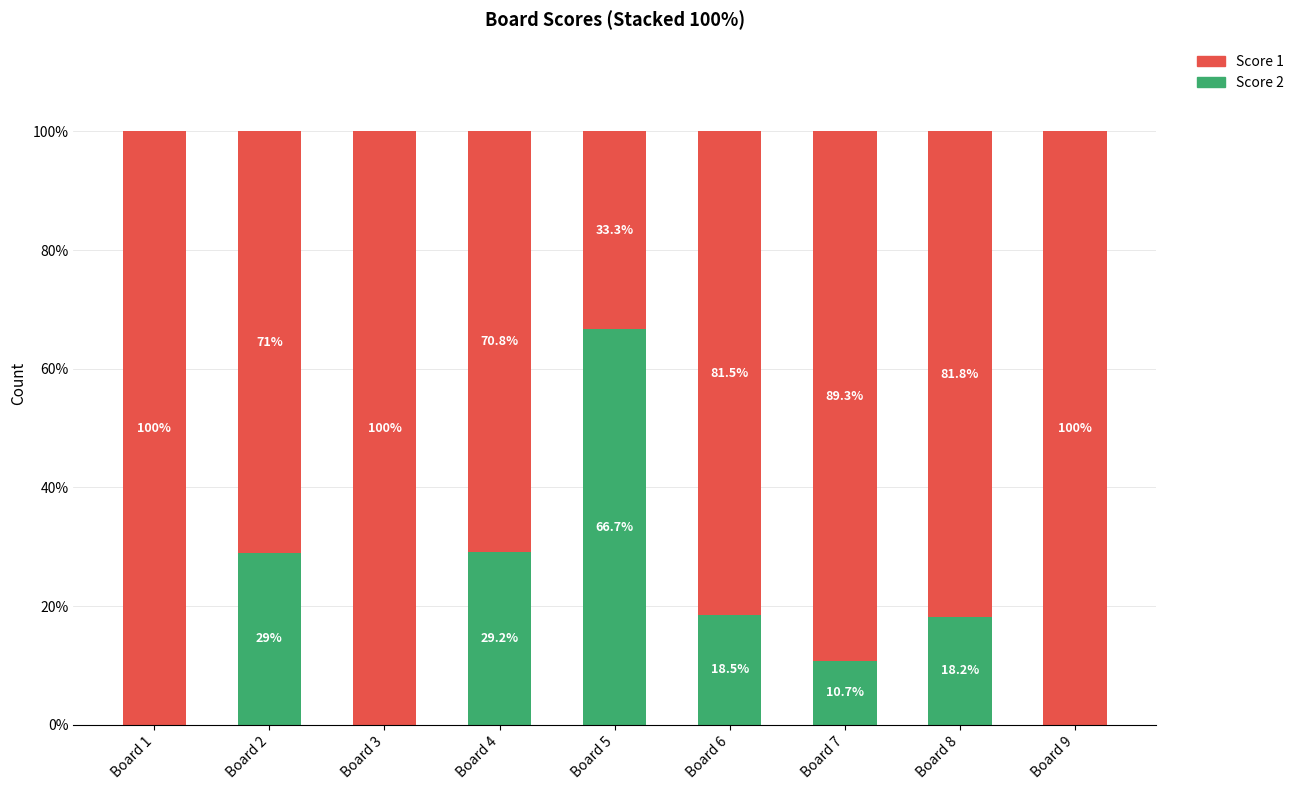

At which label does Score 2 reach its peak?

Board 5